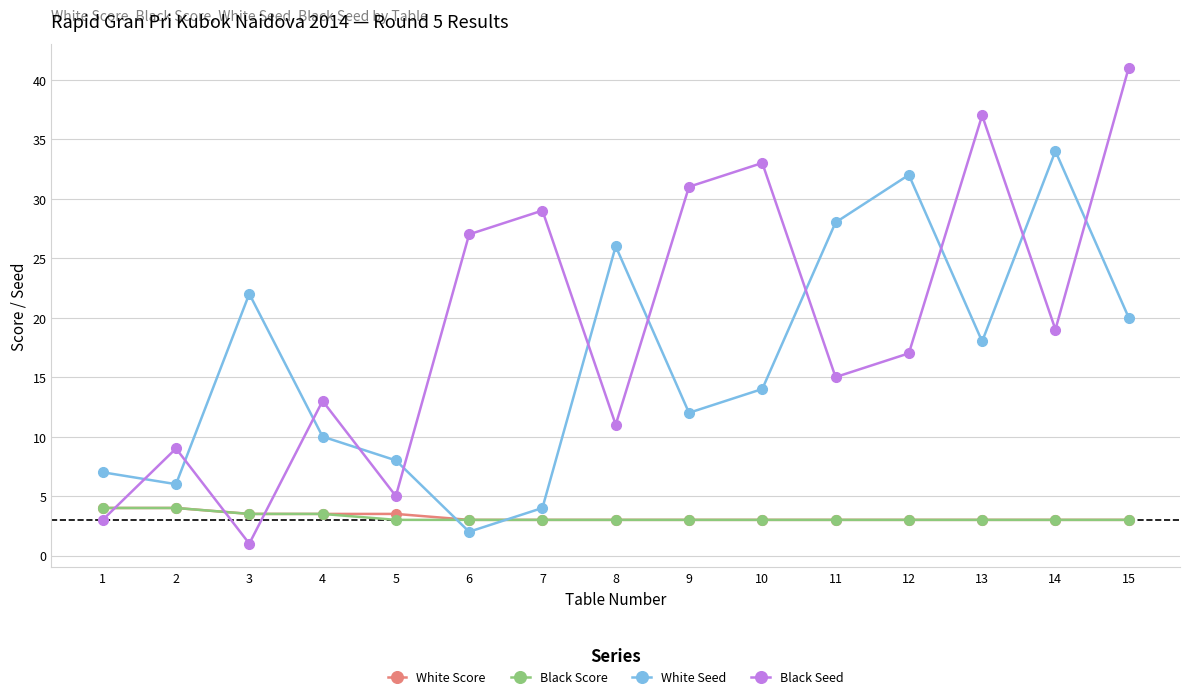

The Black Score series shows 4.0 at 1. True or false?

True